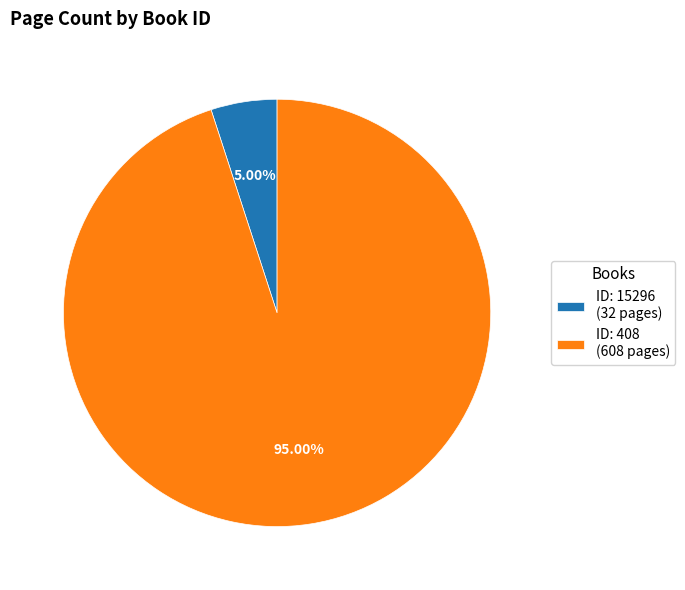

Is the sum of ID: 408 (608 pages) and ID: 15296 (32 pages) greater than half?

Yes